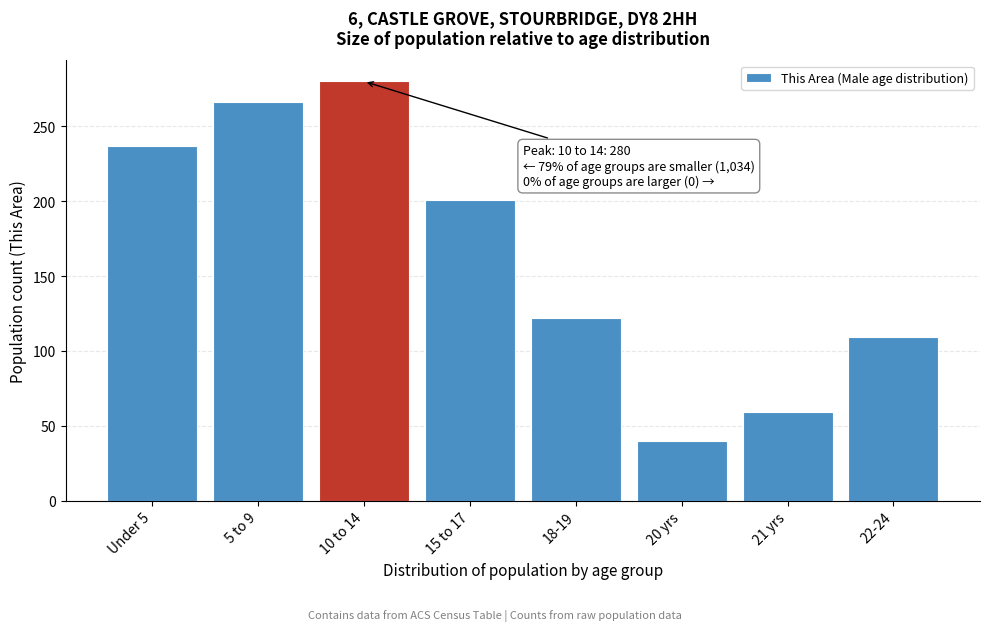

Reading right to left, what are all the values shown in this chart?

109	59	40	122	201	280	266	237